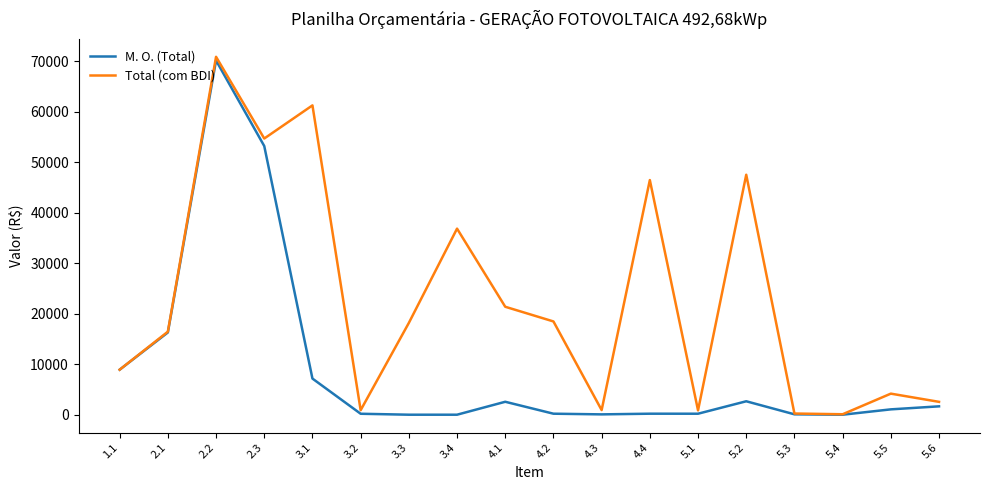

What is the maximum value shown in the chart?

70894.8